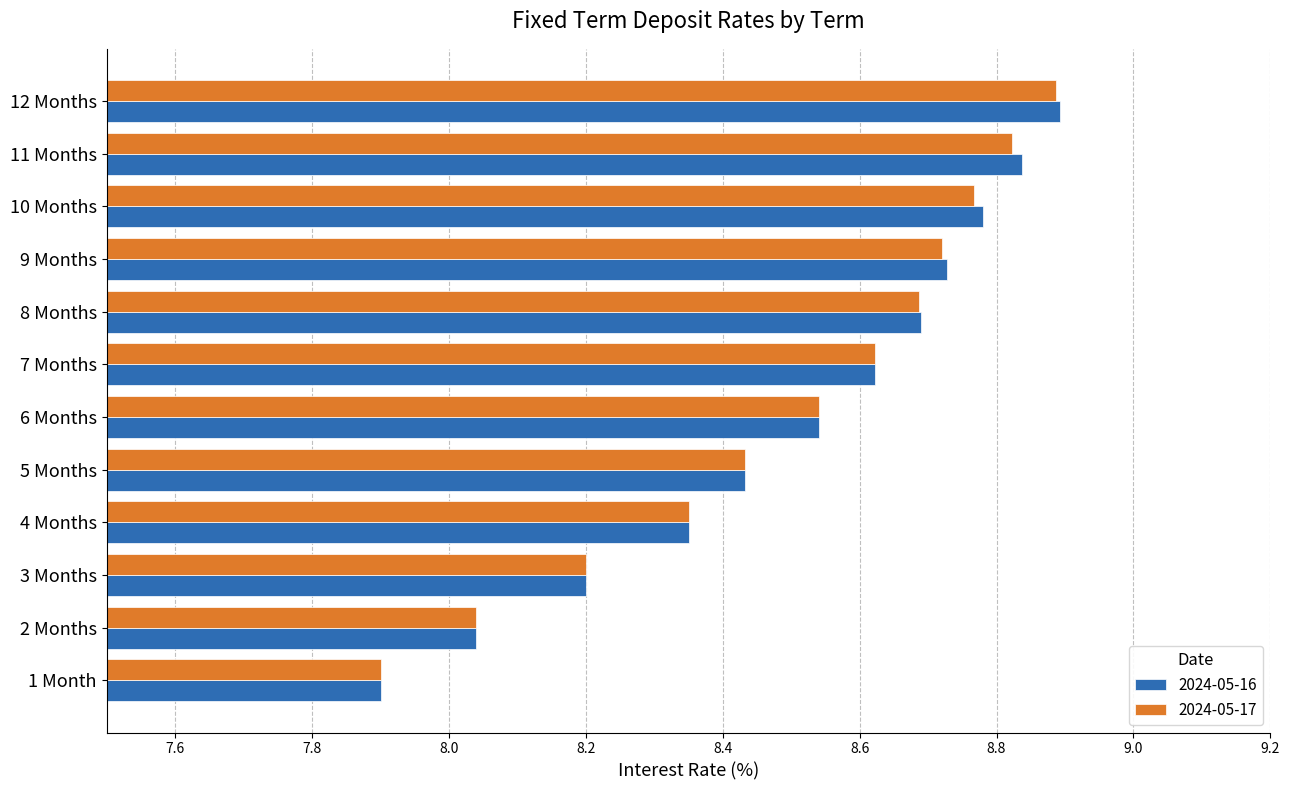

Which label corresponds to the largest value in the chart?

12 Months